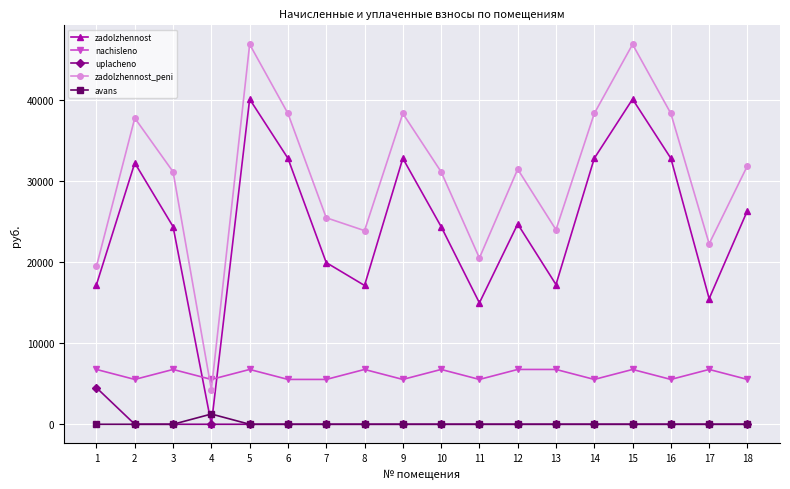

Where is the first local maximum for nachisleno?

3